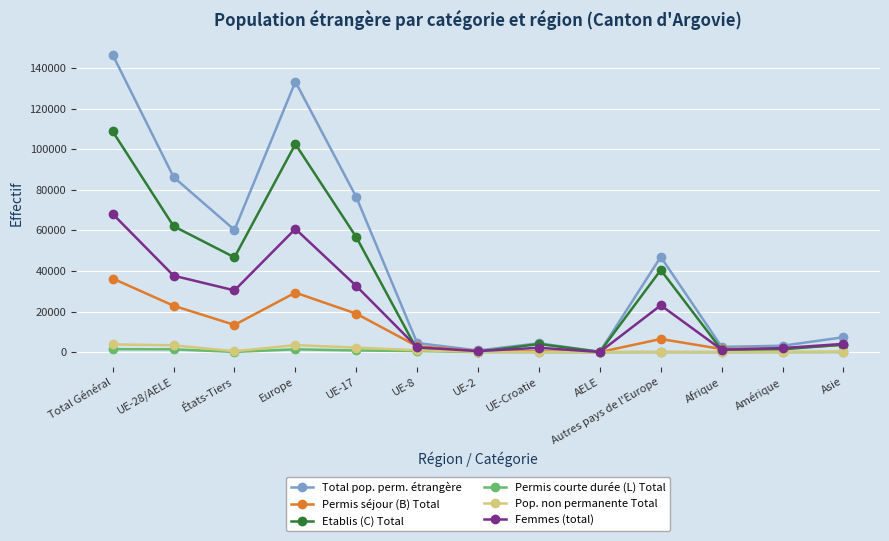

What is the minimum value for Femmes (total)?

76